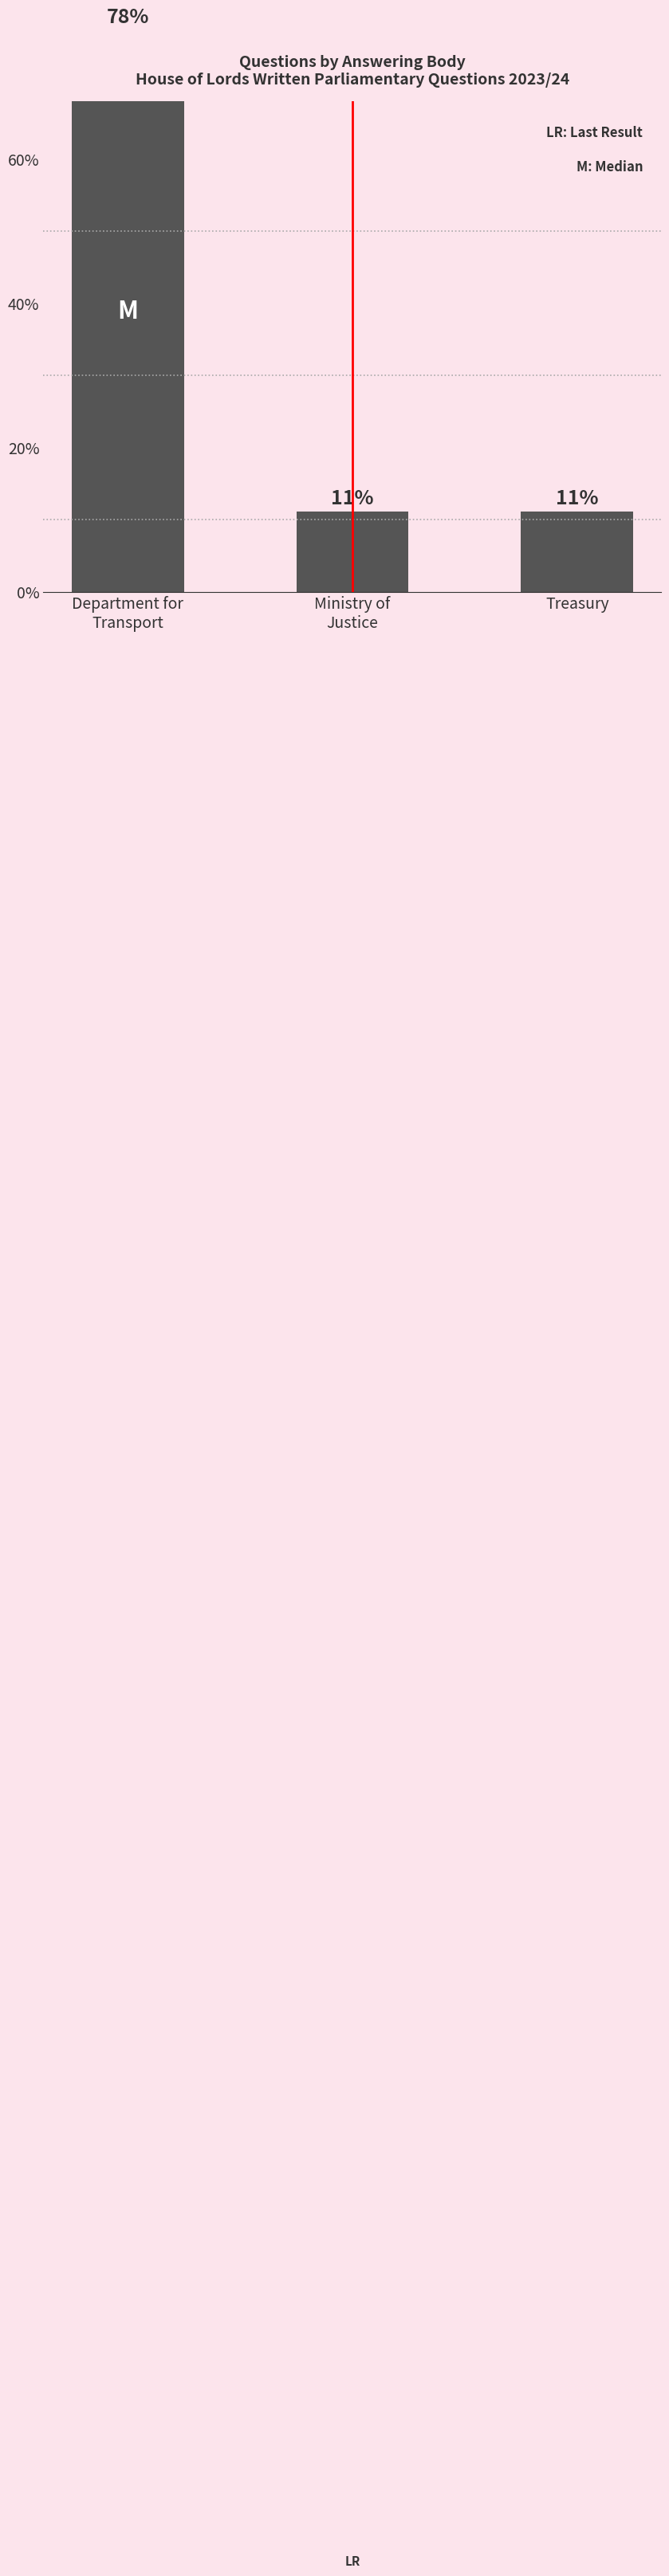

Rank the categories by value from highest to lowest.

Department for
Transport, Ministry of
Justice, Treasury